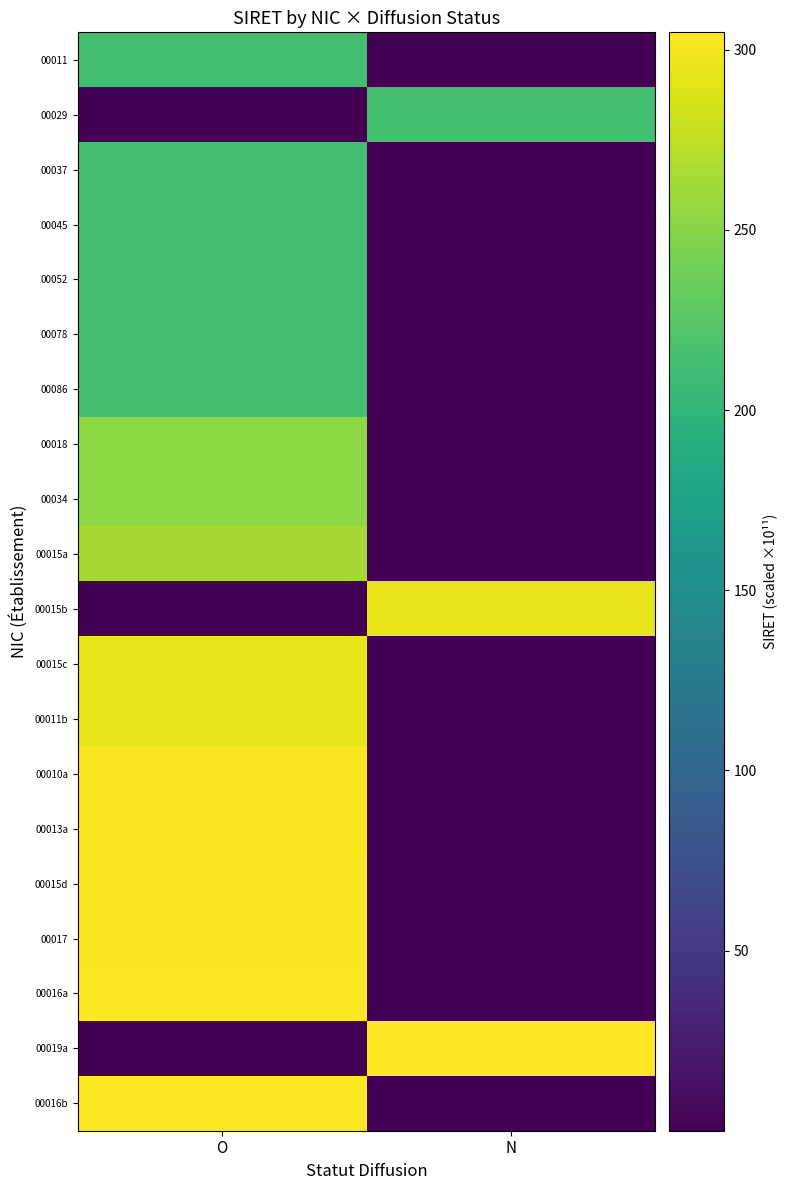

Reading right to left, list all the values displayed in this chart.

00011: N=0.0	O=213.3
00029: N=213.3	O=0.0
00037: N=0.0	O=213.3
00045: N=0.0	O=213.3
00052: N=0.0	O=213.3
00078: N=0.0	O=213.3
00086: N=0.0	O=213.3
00018: N=0.0	O=253.3
00034: N=0.0	O=253.3
00015a: N=0.0	O=263.3
00015b: N=293.3	O=0.0
00015c: N=0.0	O=293.3
00011b: N=0.0	O=293.3
00010a: N=0.0	O=301.8
00013a: N=0.0	O=302.0
00015d: N=0.0	O=302.6
00017: N=0.0	O=303.6
00016a: N=0.0	O=303.7
00019a: N=303.7	O=0.0
00016b: N=0.0	O=304.8